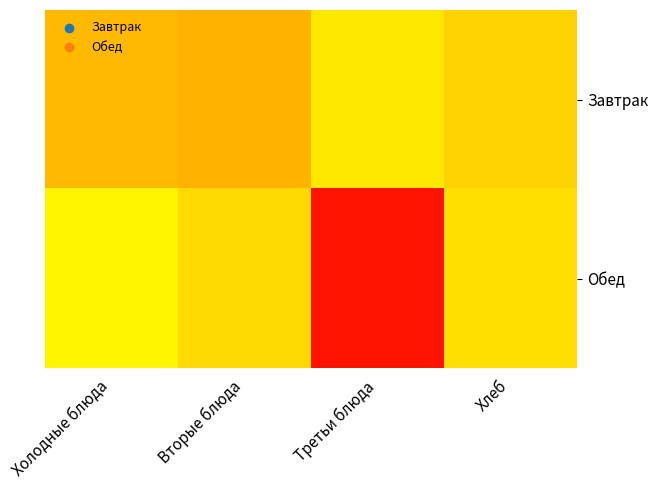

What is the spread (max minus min) of values at Третьи блюда?

343.1